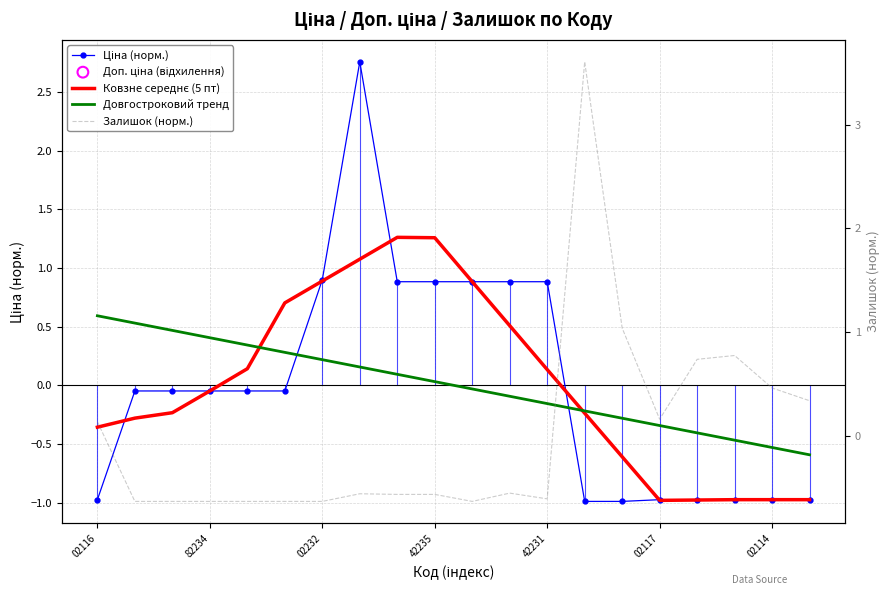

Which series reaches the minimum Y coordinate?

Ціна (норм.)